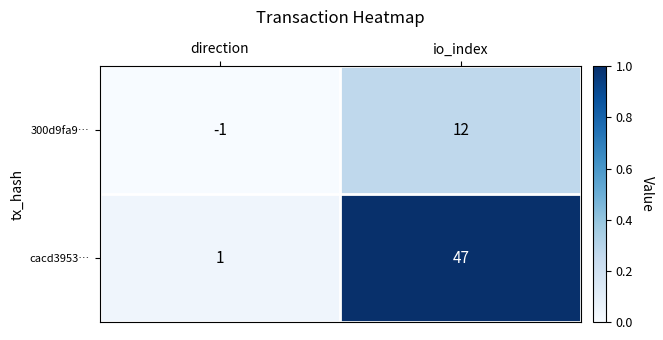

How many data points in 300d9fa9… are less than 12?

1